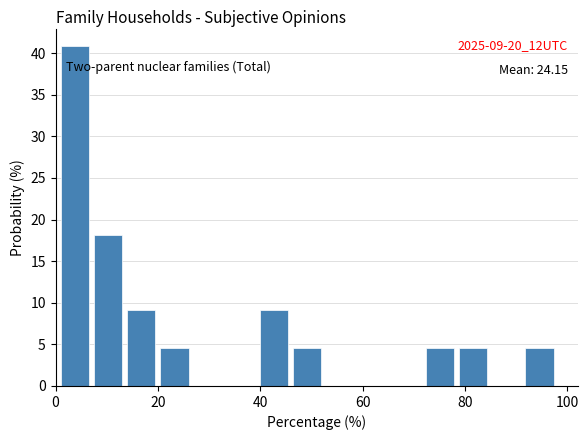

Read against the x-axis, roughly where is the centre of the tallest bar?

4